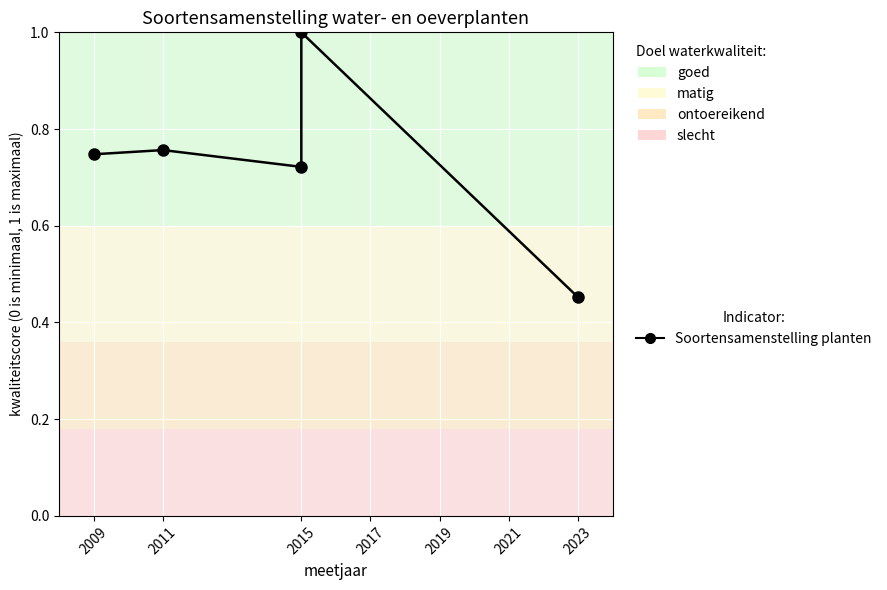

How many values are between 0 and 1?

5